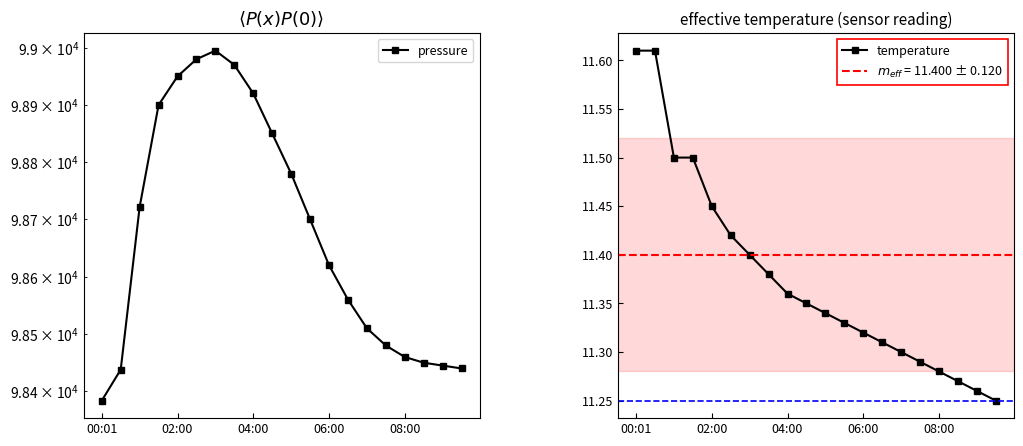

True or false: pressure and temperature intersect in this chart.

False